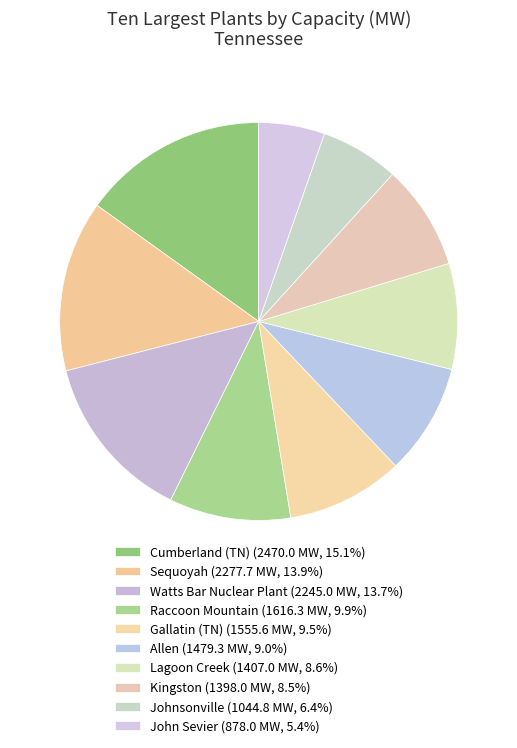

Rank the categories by value from highest to lowest.

Cumberland (TN), Sequoyah, Watts Bar Nuclear Plant, Raccoon Mountain, Gallatin (TN), Allen, Lagoon Creek, Kingston, Johnsonville, John Sevier